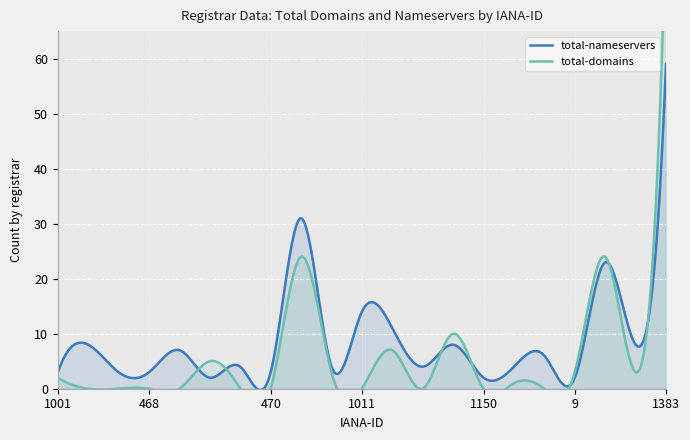

At how many categories does at least one series exceed 48?

1